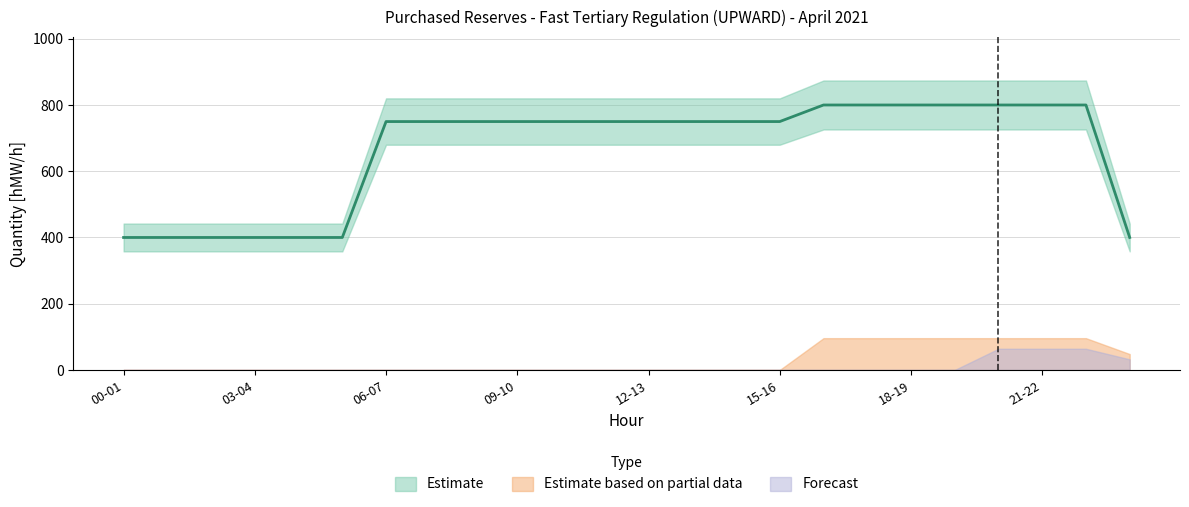

True or false: Forecast and Estimate based on partial data cross at least once.

False